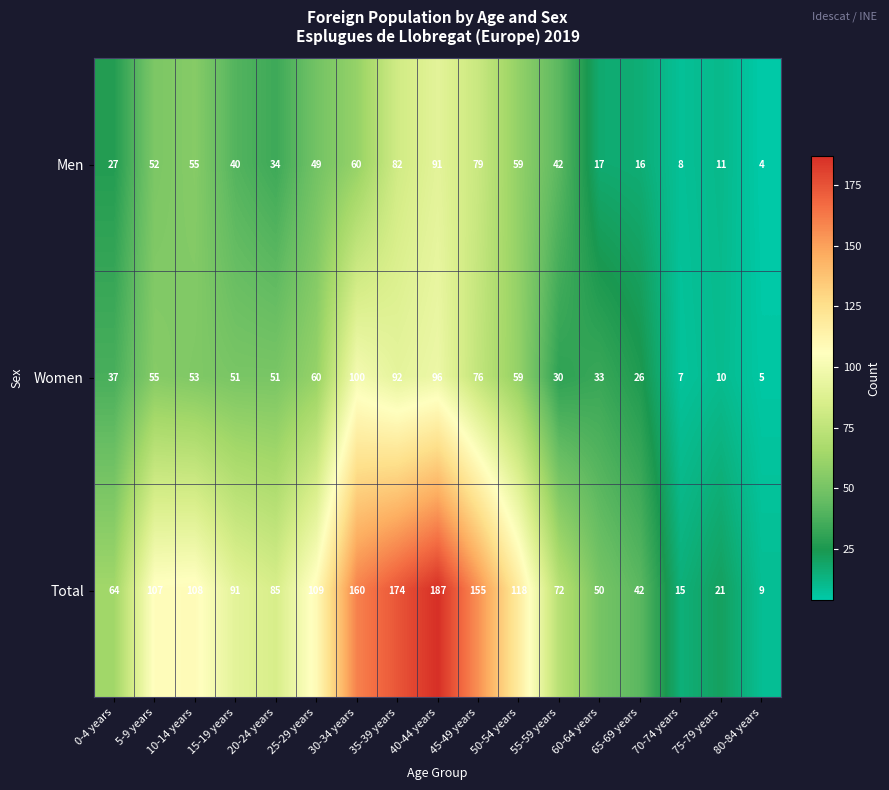

List the labels in order of Men value, largest first.

40-44 years, 35-39 years, 45-49 years, 30-34 years, 50-54 years, 10-14 years, 5-9 years, 25-29 years, 55-59 years, 15-19 years, 20-24 years, 0-4 years, 60-64 years, 65-69 years, 75-79 years, 70-74 years, 80-84 years